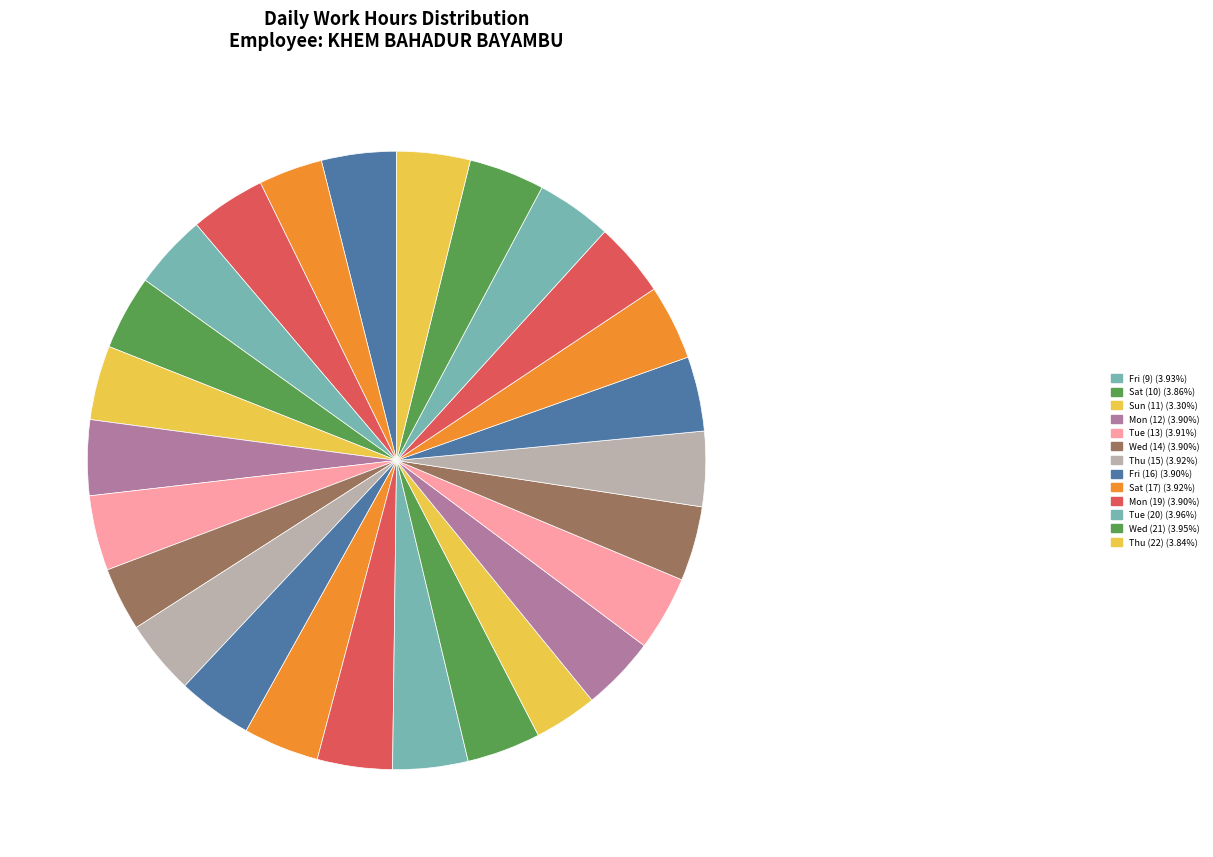

To the nearest percent, what is the average slice percentage?

4%